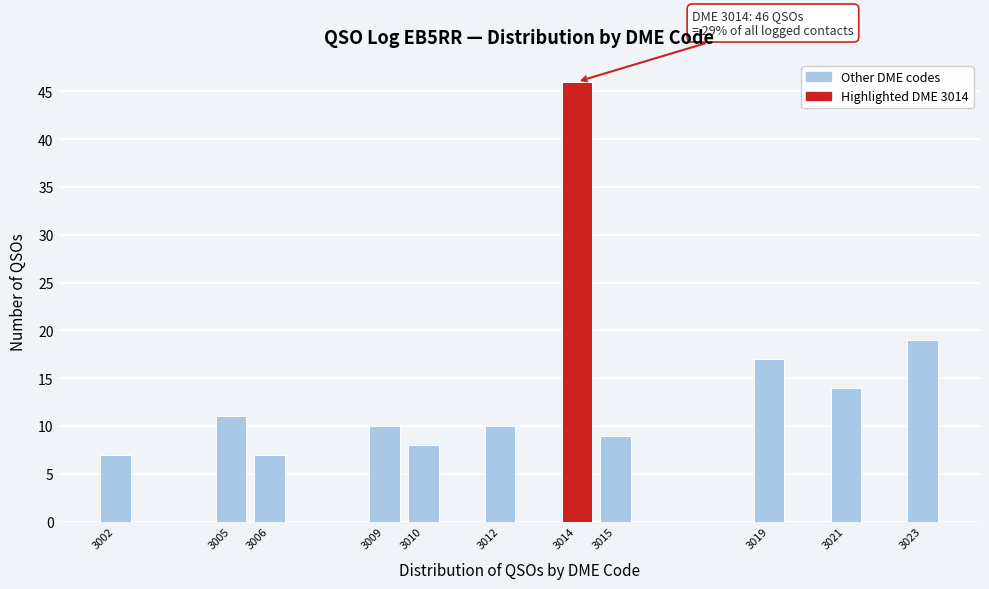

Reading right to left, extract all data points from this chart.

19	14	17	9	46	10	8	10	7	11	7